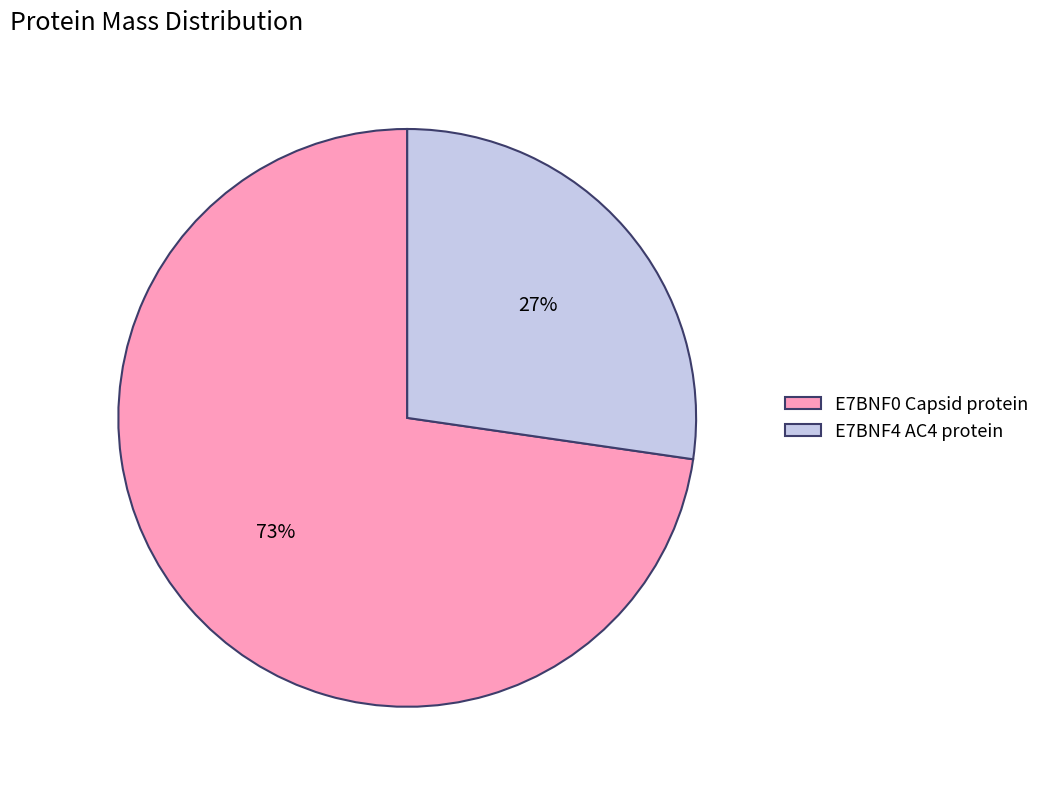

To the nearest percent, what percentage of the pie is E7BNF4 AC4 protein?

27%